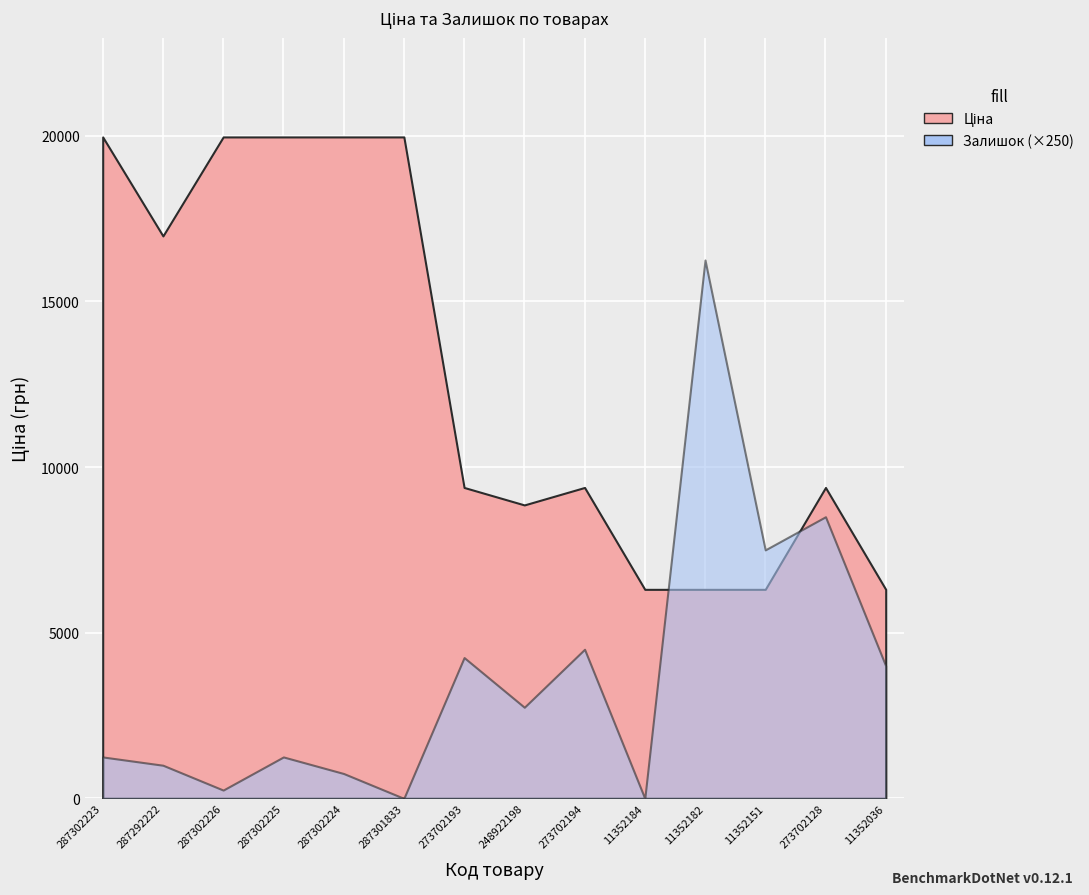

Which category has the highest value in the Ціна series?

287302223